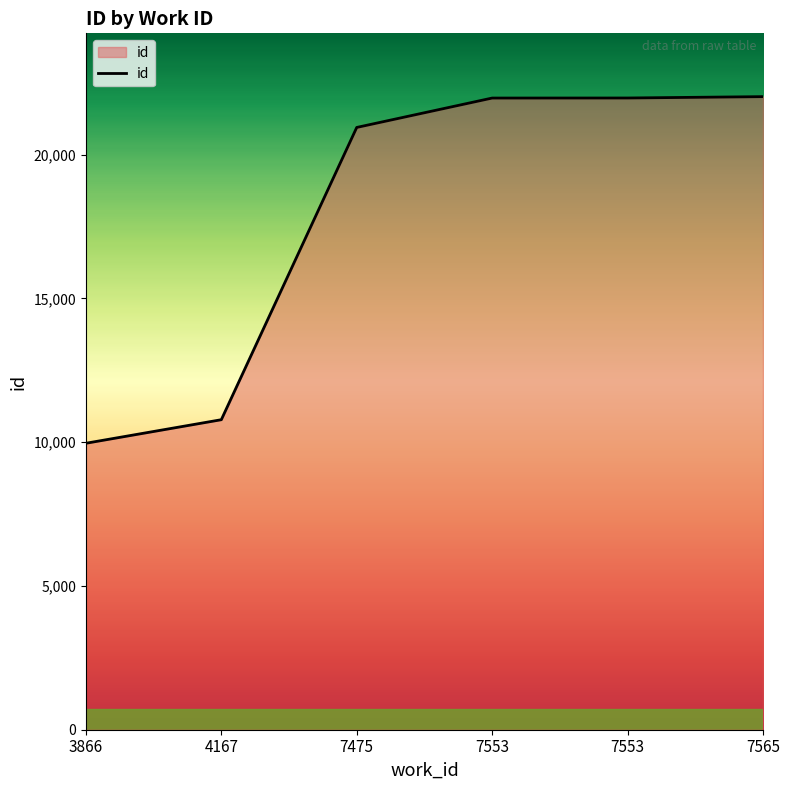

How many series are shown in this chart?

1